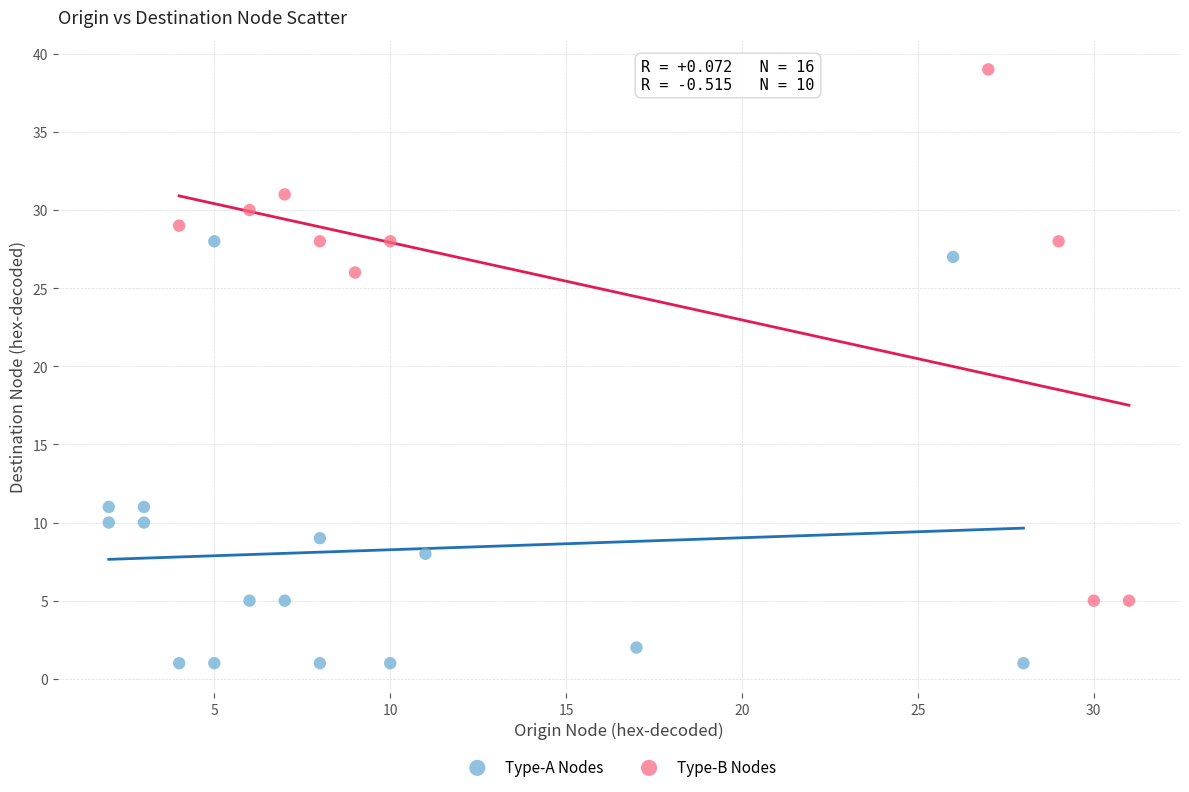

What are all the series names shown in the legend?

Type-A Nodes, Type-B Nodes